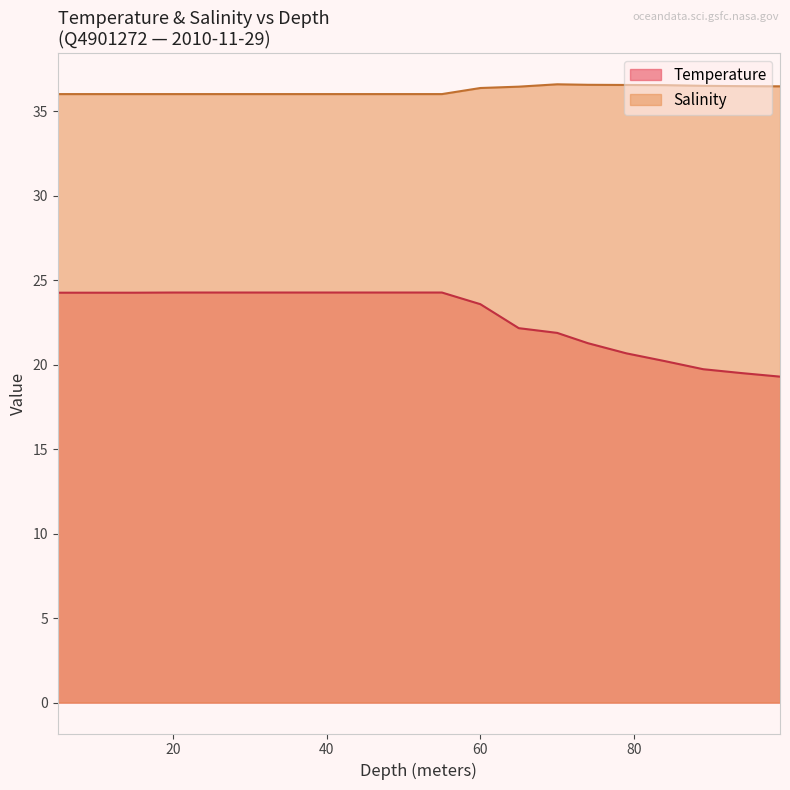

True or false: Salinity and Temperature intersect in this chart.

False